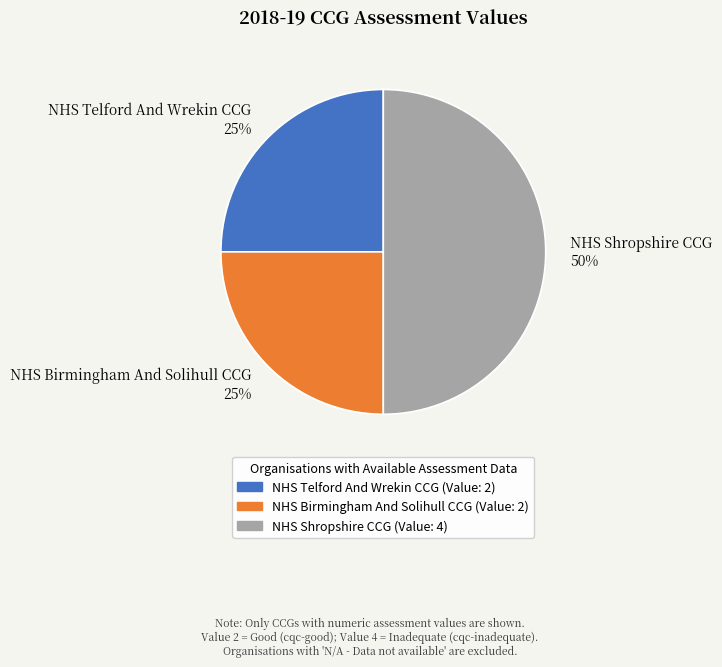

To the nearest percent, what portion does NHS Shropshire CCG represent?

50%